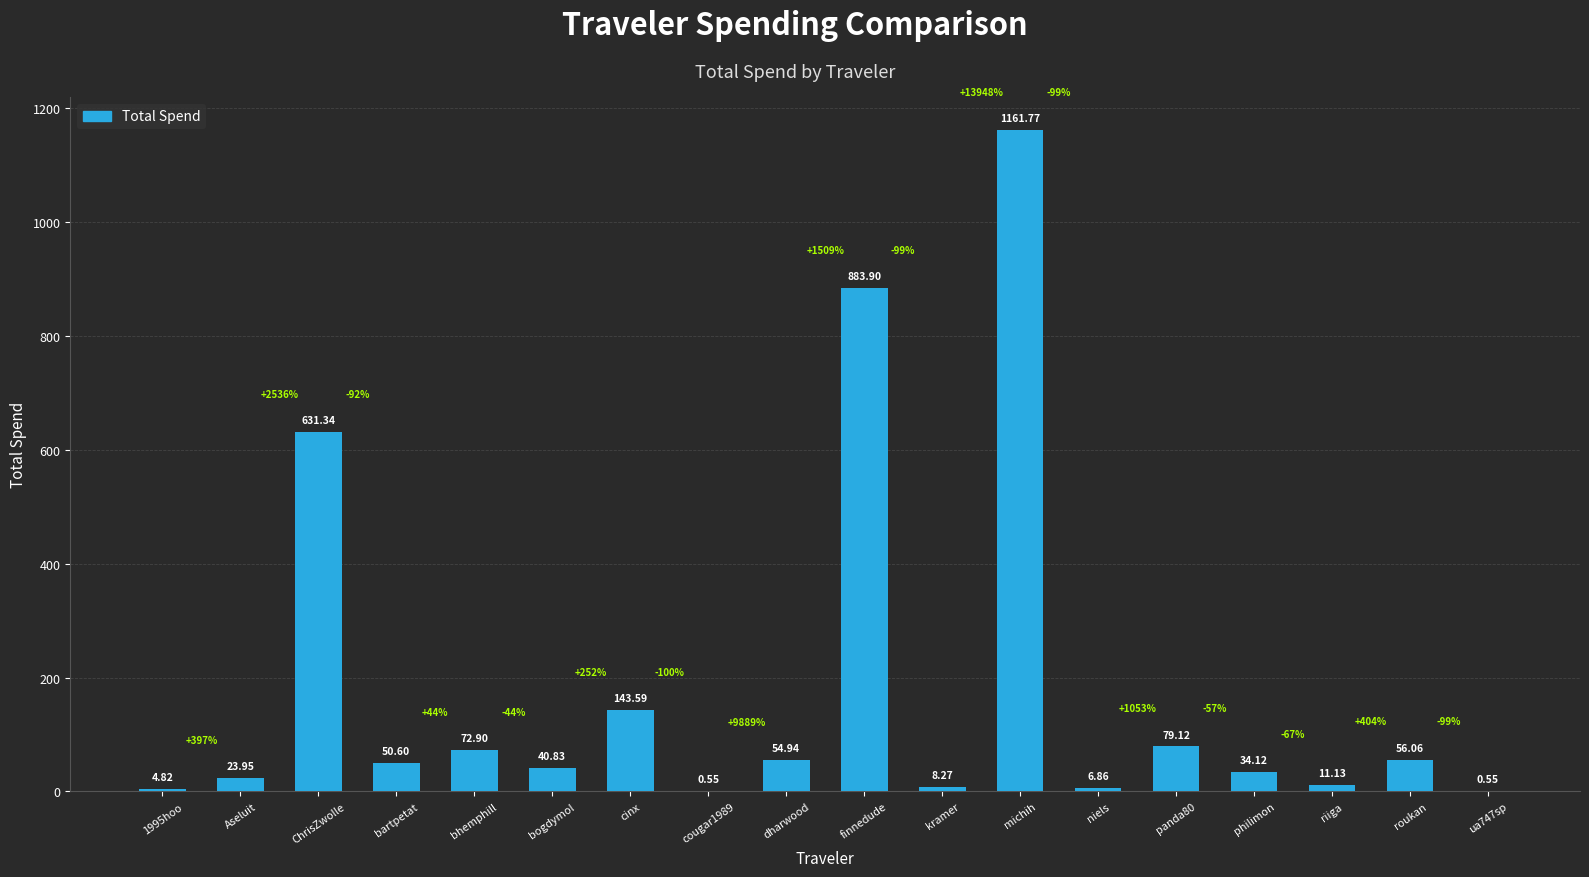

Are the bars horizontal?

No